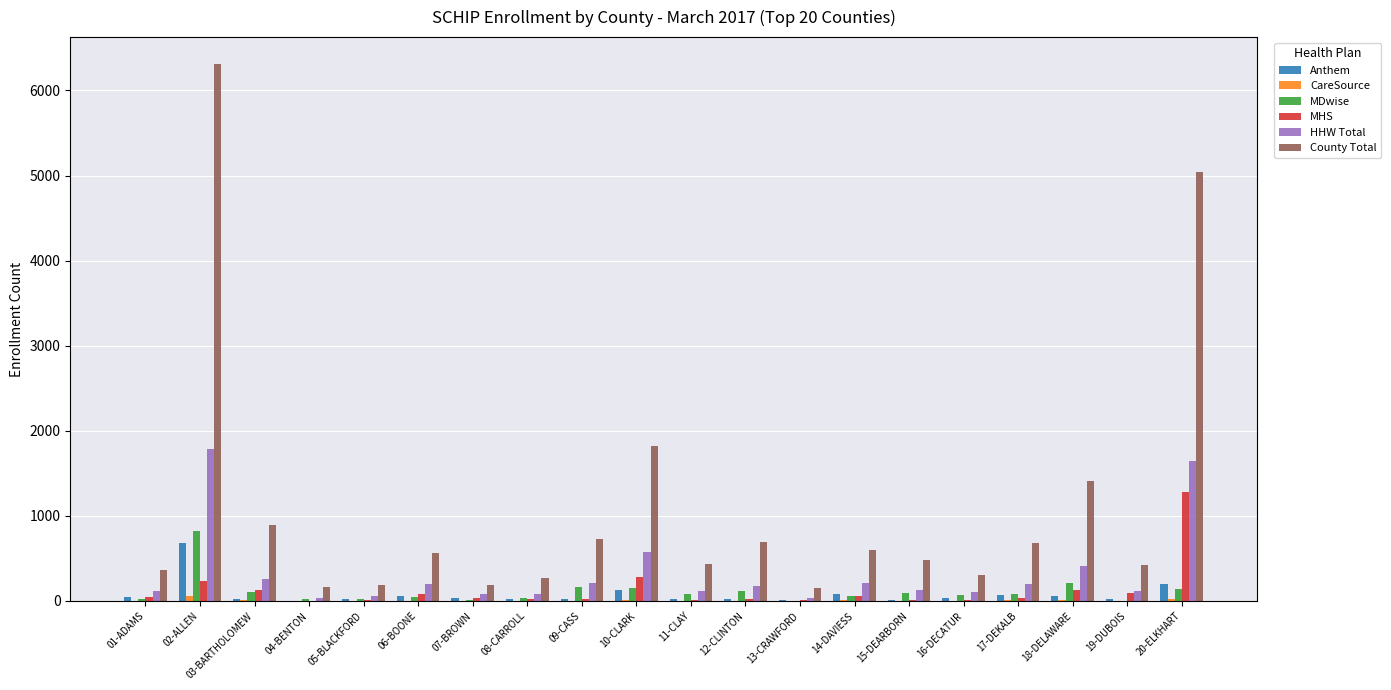

At which category does the chart reach its peak across all series?

02-ALLEN